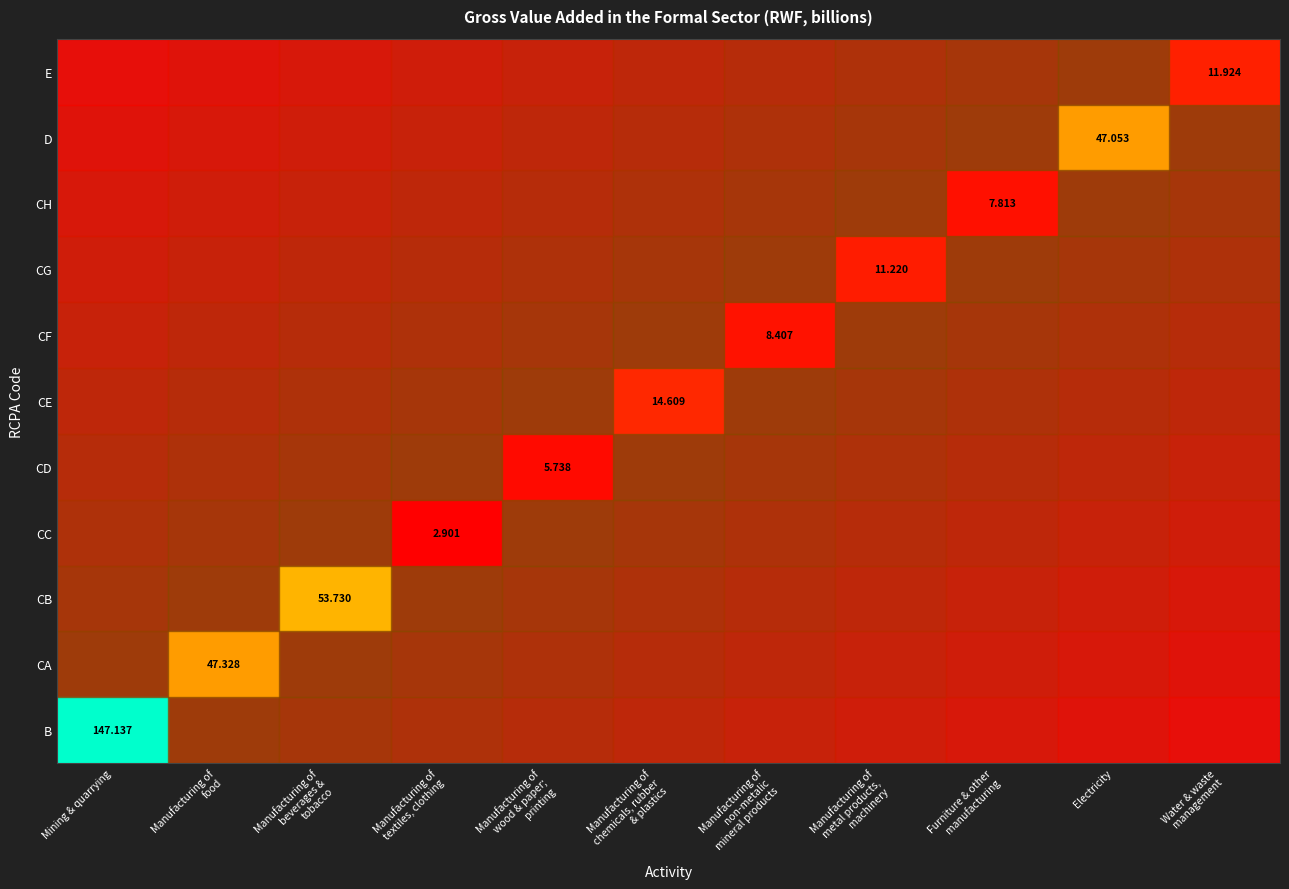

Reading left to right, extract all data points from this chart.

147.1	47.3	53.7	2.9	5.7	14.6	8.4	11.2	7.8	47.1	11.9